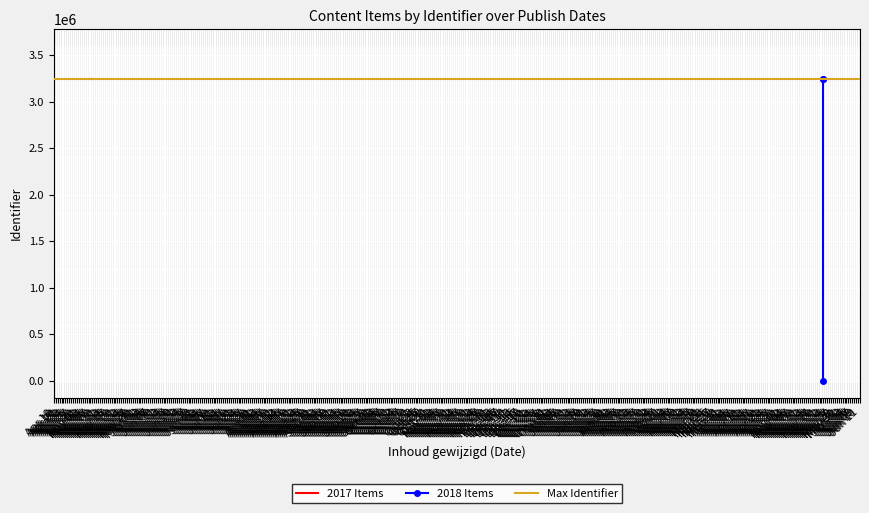

What is the maximum value shown in the chart?

3244538